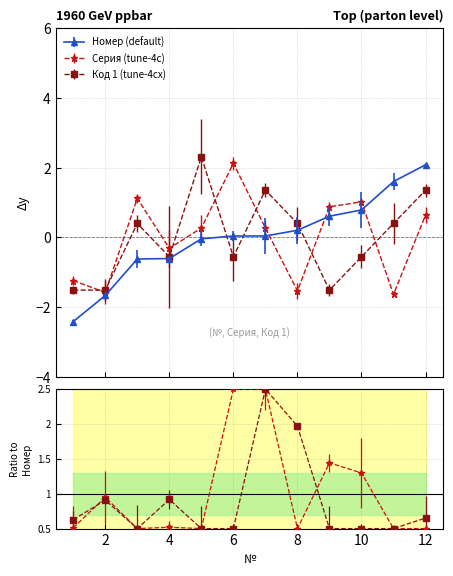

What is the total value across all series at 7?

1.7